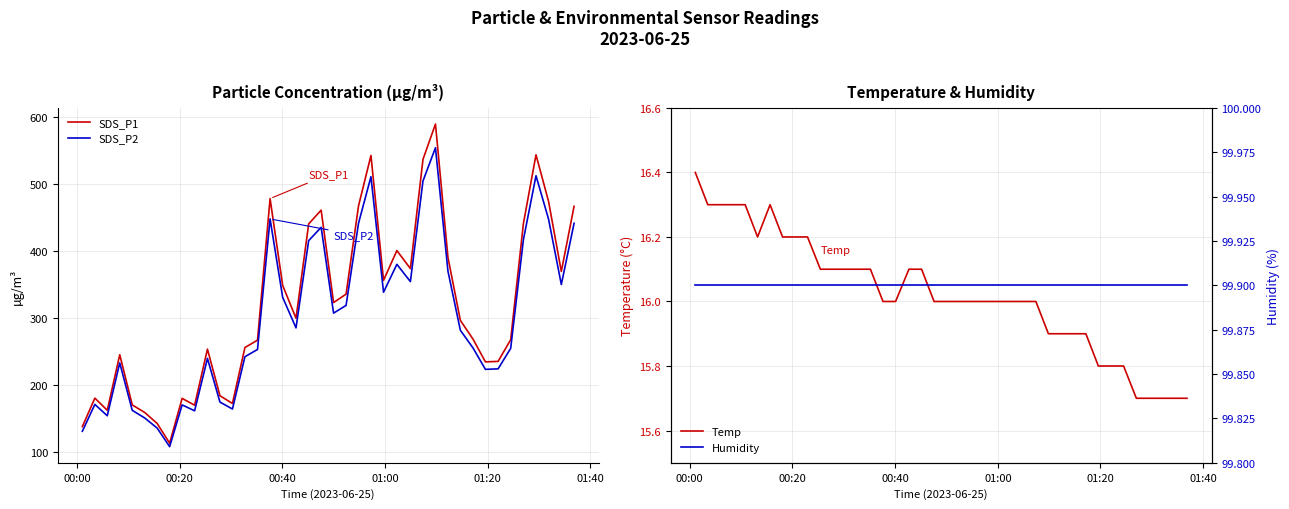

In Temp, how many points are higher than both neighbors (excluding endpoints)?

1